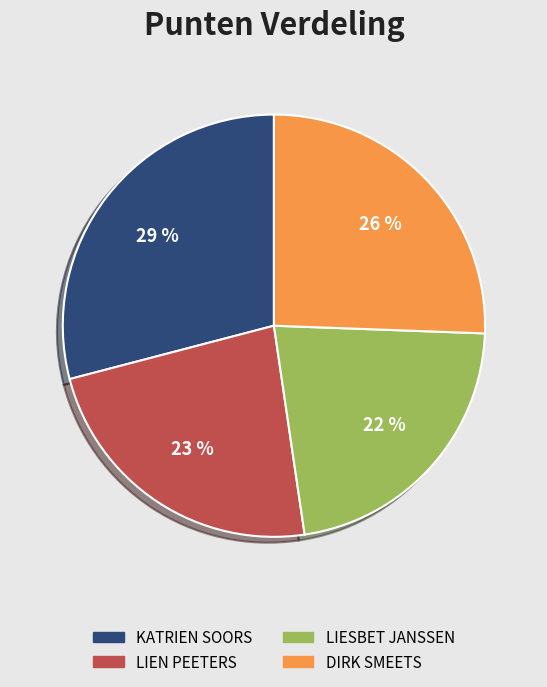

Which slice is the largest?

KATRIEN SOORS